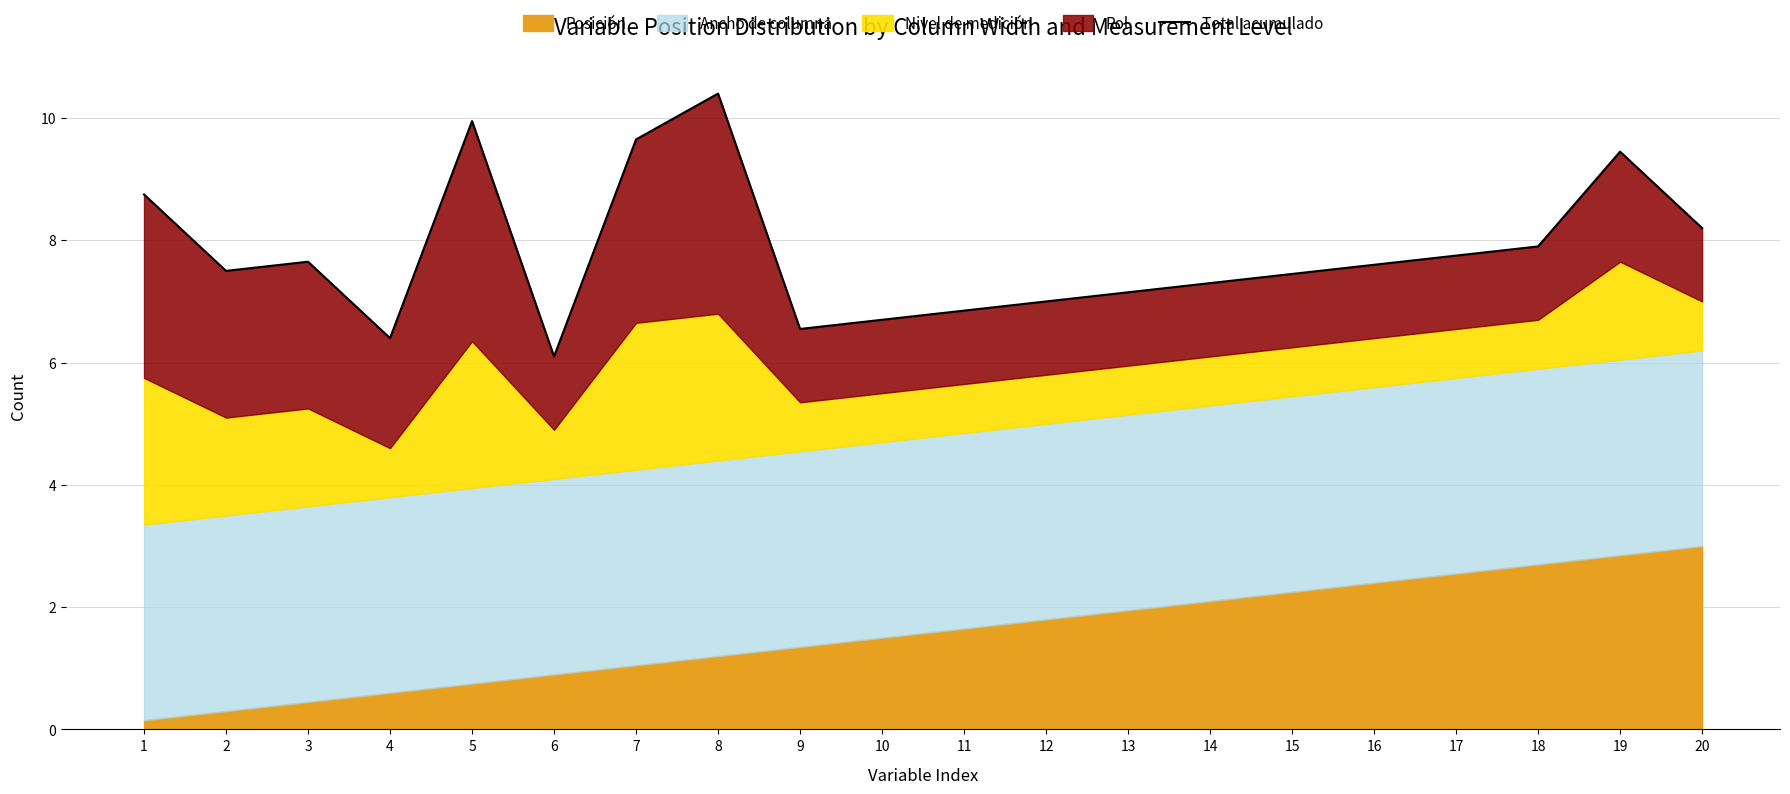

What value does the data have at 9?

6.5